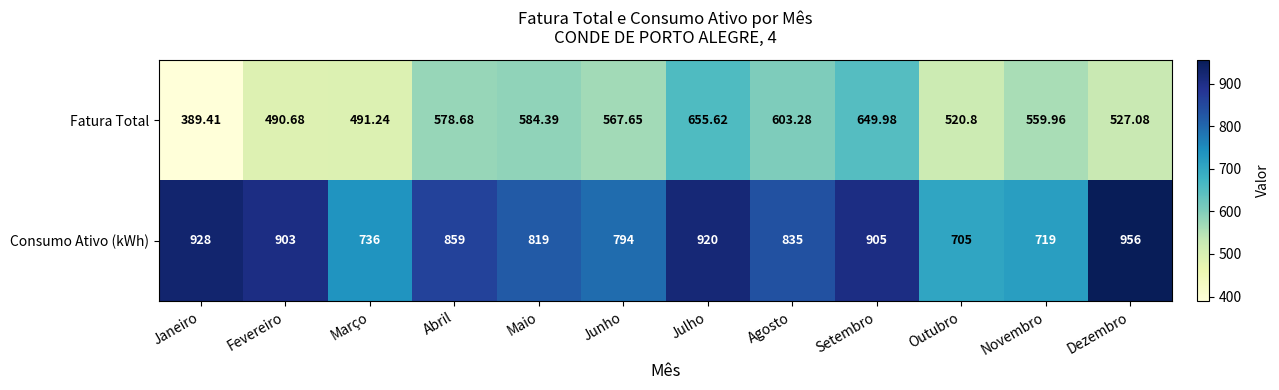

Which series has the largest total across all categories?

Consumo Ativo (kWh)